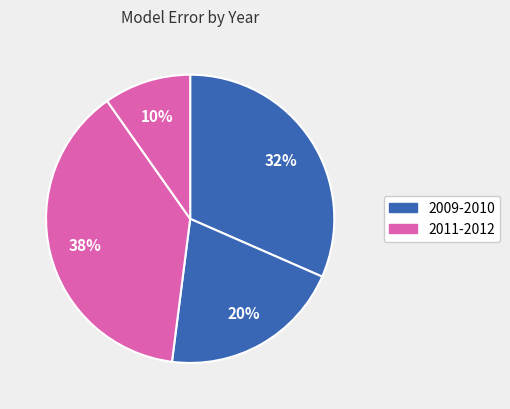

How many segments does this pie chart have?

4